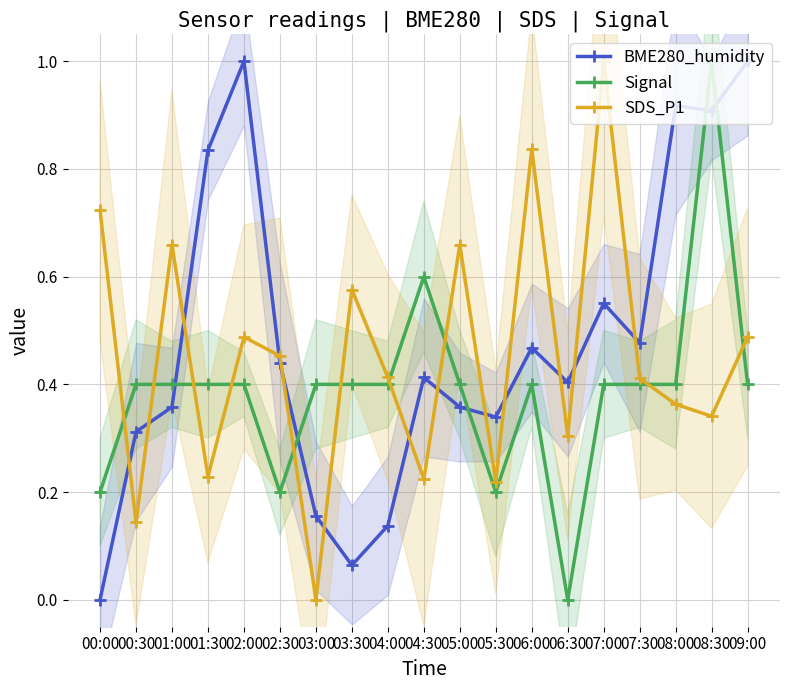

Which category has the highest value in the SDS_P1 series?

07:00